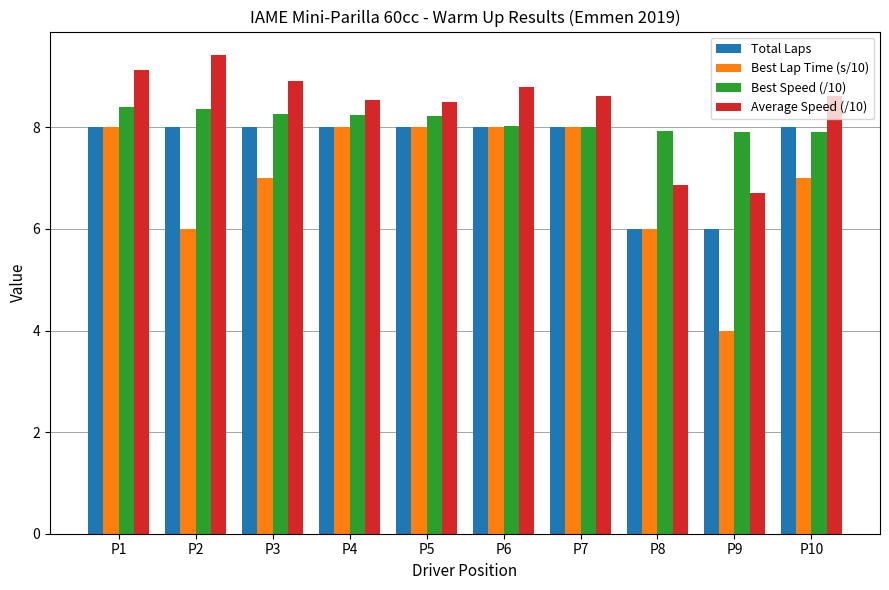

At which category does the chart reach its minimum across all series?

P9